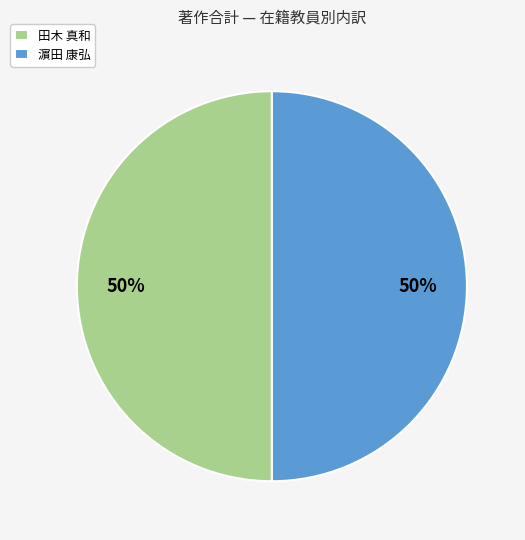

Approximately how many times larger is the value at 田木 真和 compared to 濵田 康弘?

1.0